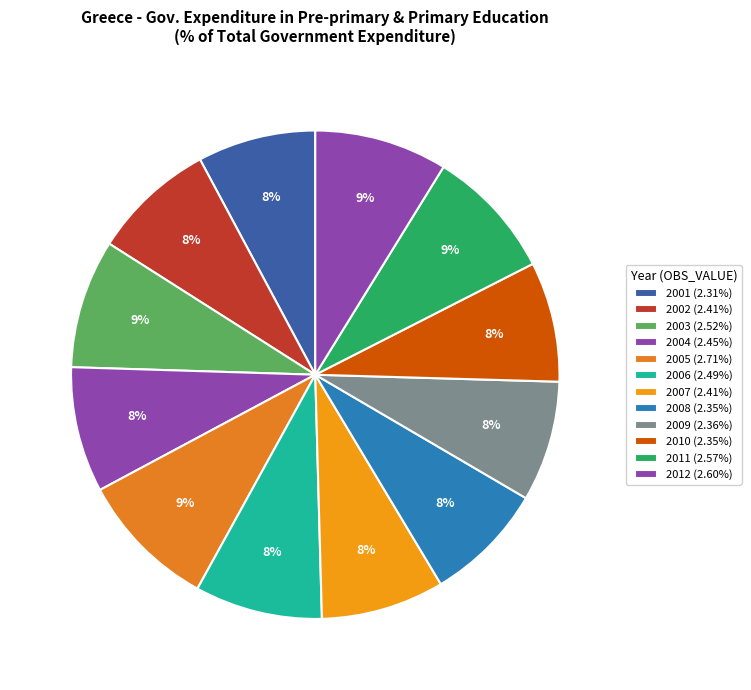

Which has a higher value, 2005 or 2012?

2005